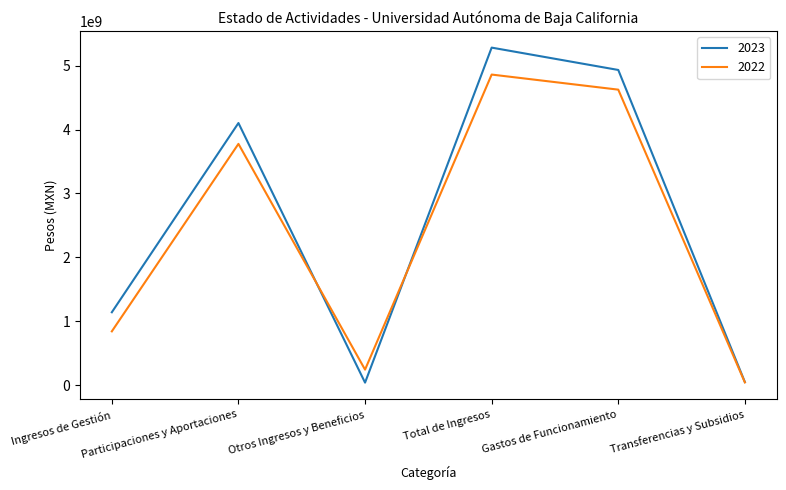

Which series has the largest range (max minus min)?

2023